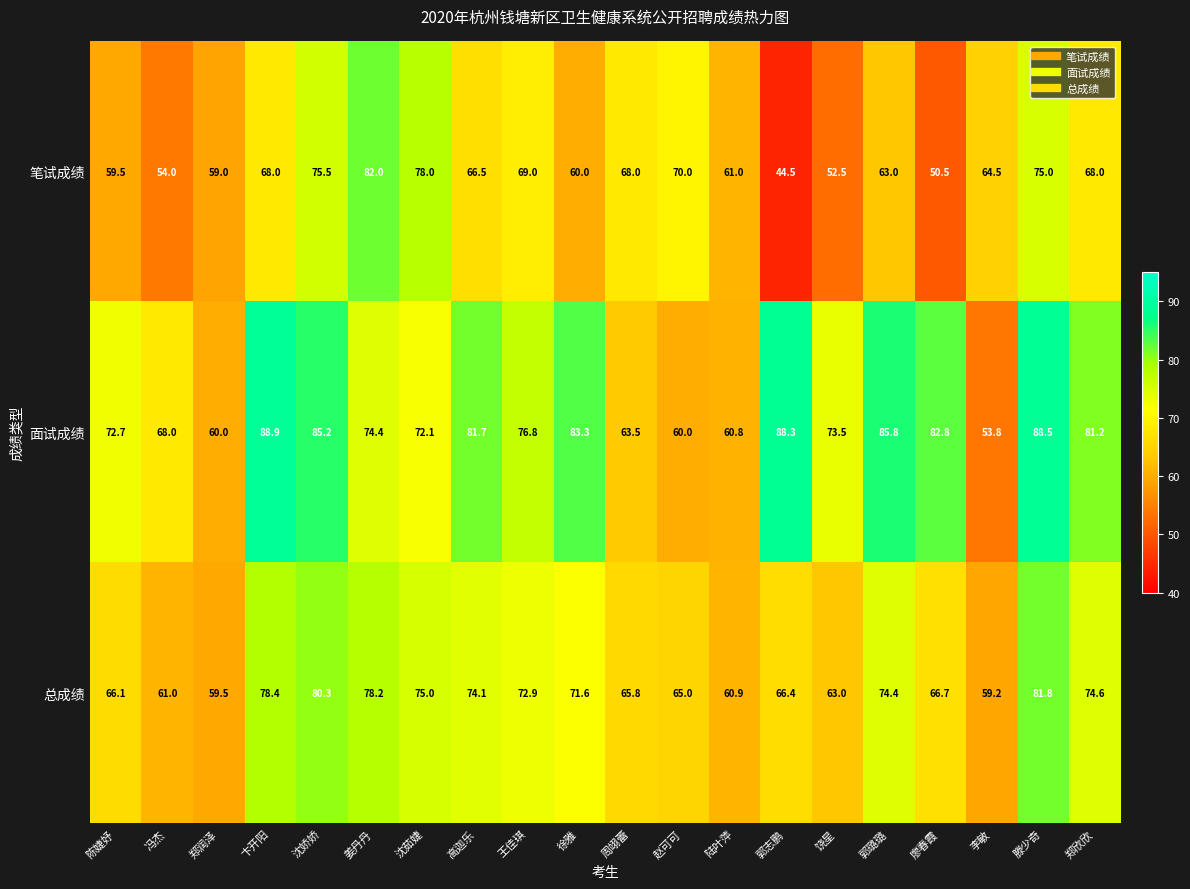

The 总成绩 series shows 38.0 at 郑欣欣. True or false?

False